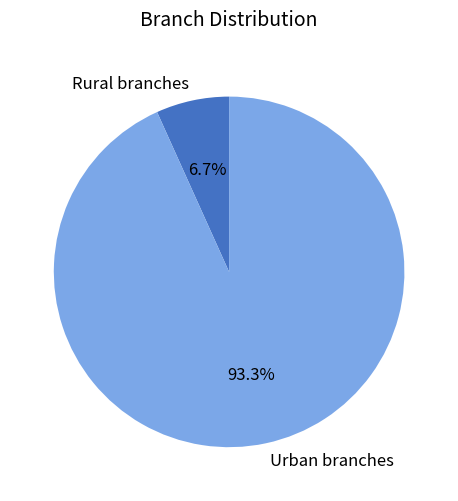

Between Urban branches and Rural branches, which is larger?

Urban branches